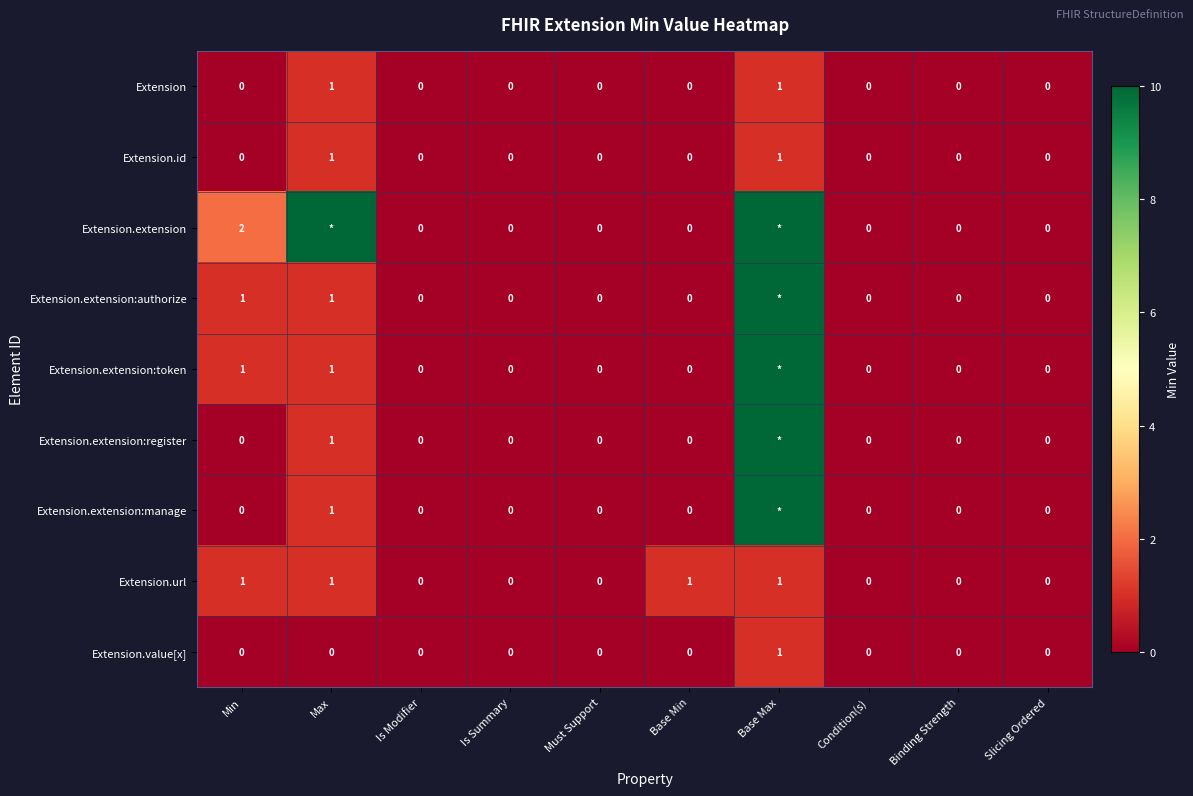

Is it true that Extension equals 0 at Binding Strength?

True